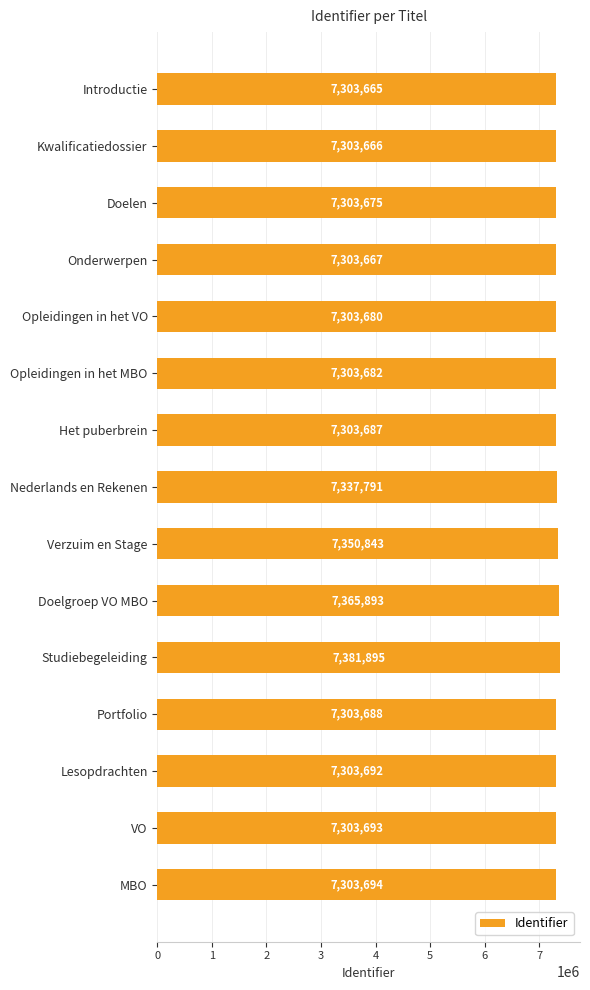

Is it true that the value at Portfolio is 7303688?

True